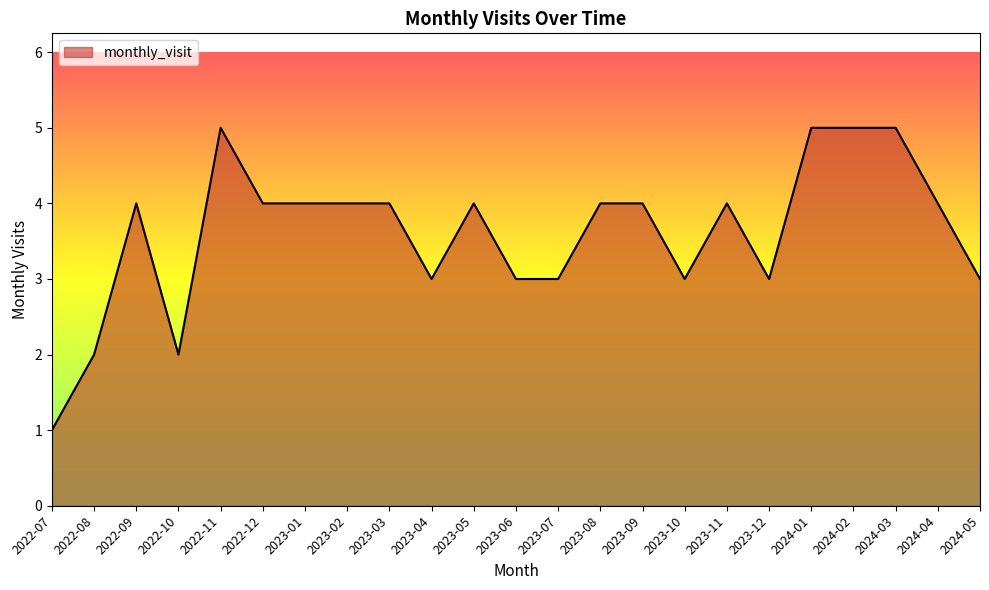

At which category does the chart reach its minimum across all series?

2022-07